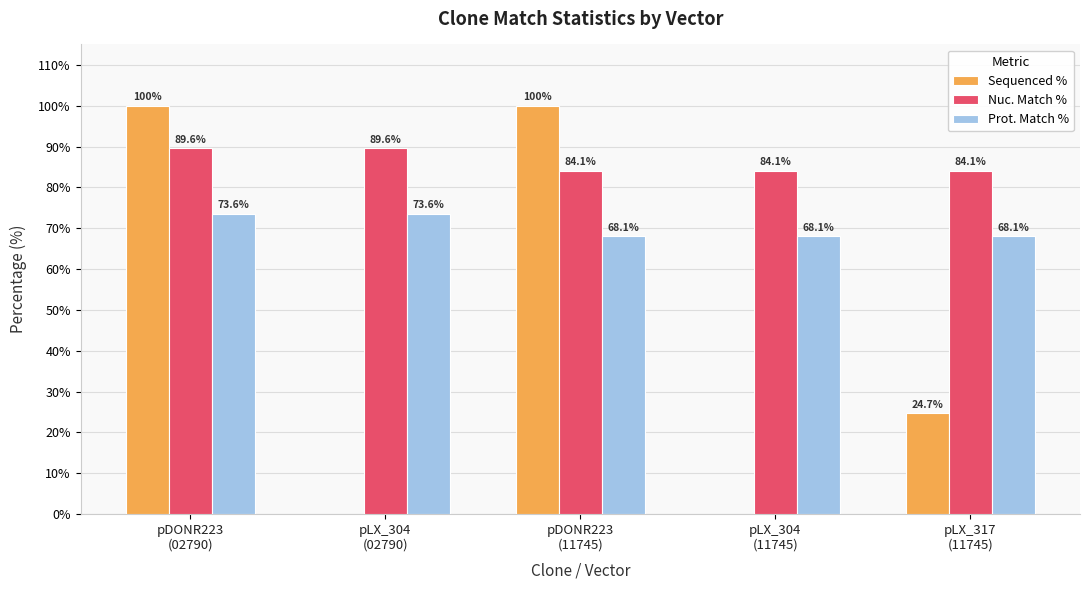

At which category is the sum across all series the highest?

pDONR223
(02790)